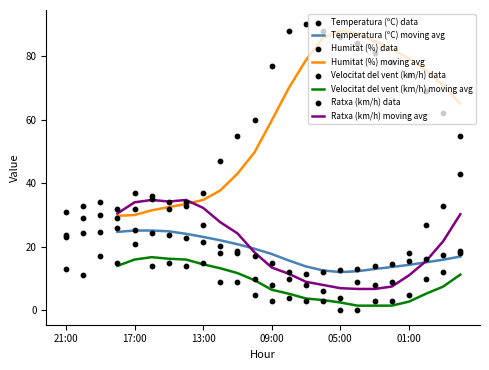

Which series has the largest total across all categories?

Humitat (%)